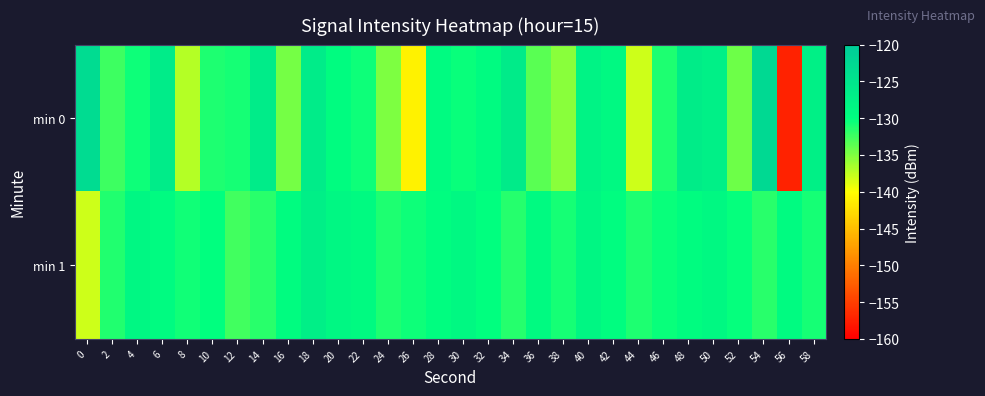

List the series in order of their overall mean, lowest first.

min 0, min 1